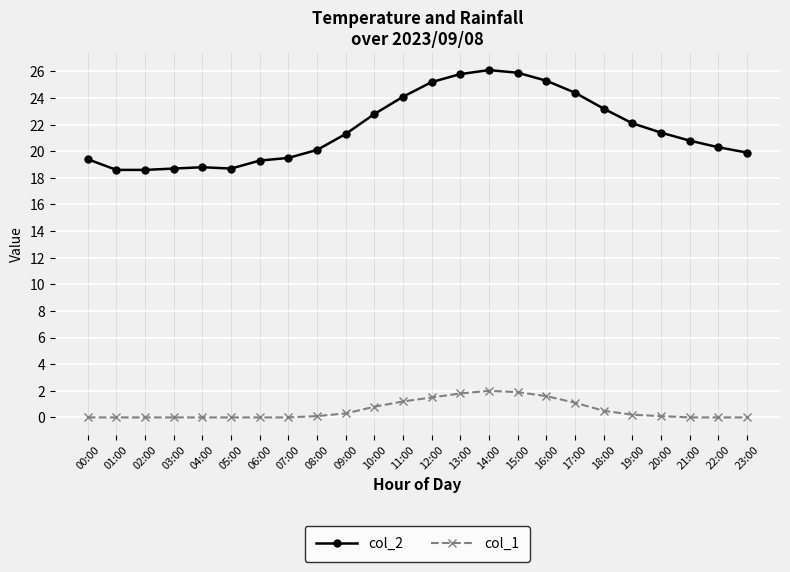

Rank the series at 06:00 from lowest to highest value.

col_1, col_2